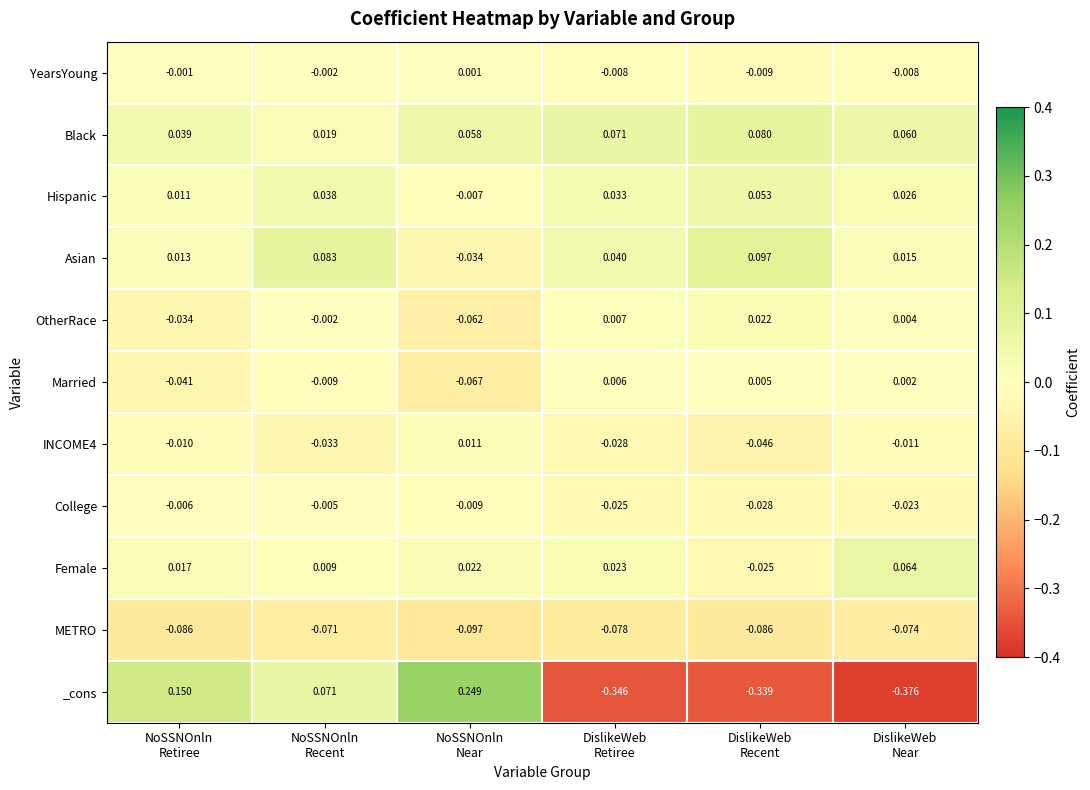

Which series has the largest total across all categories?

Black